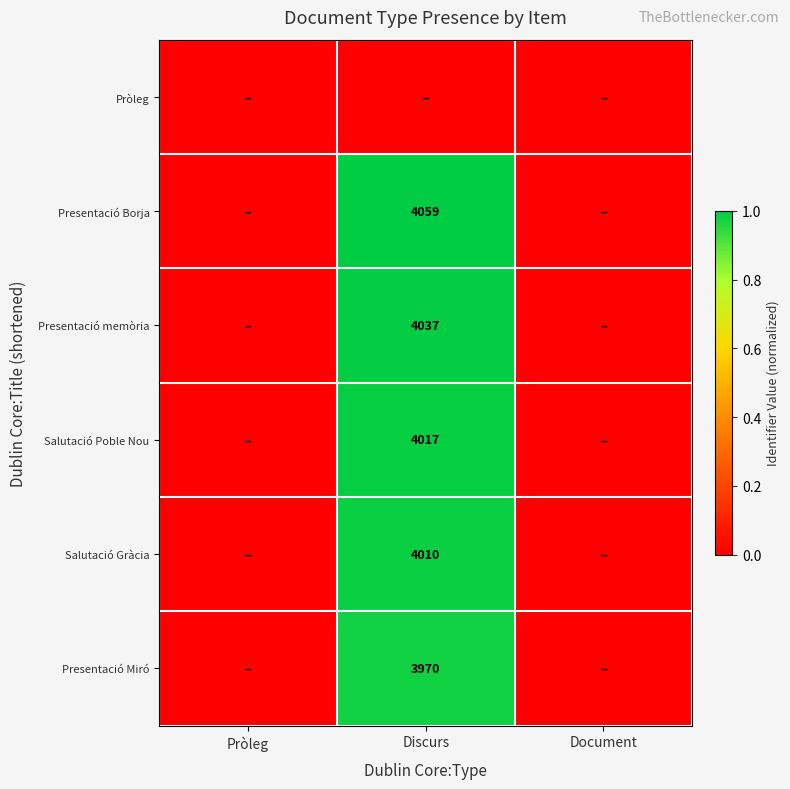

The value of Presentació Miró at Discurs is 5260. True or false?

False